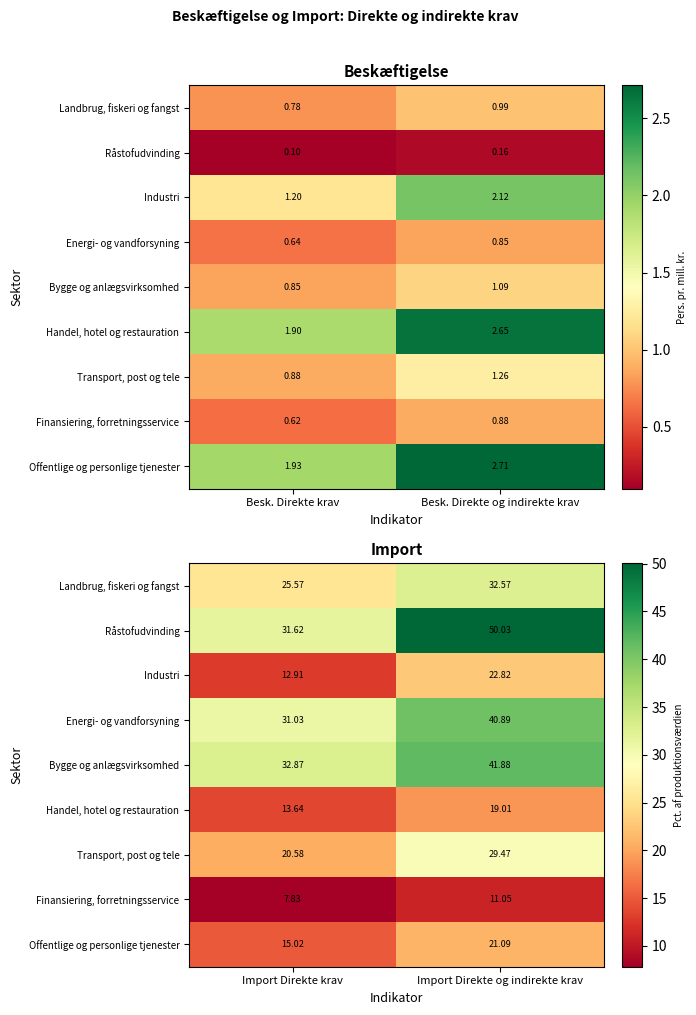

How many data points in Energi- og vandforsyning are above 40?

1